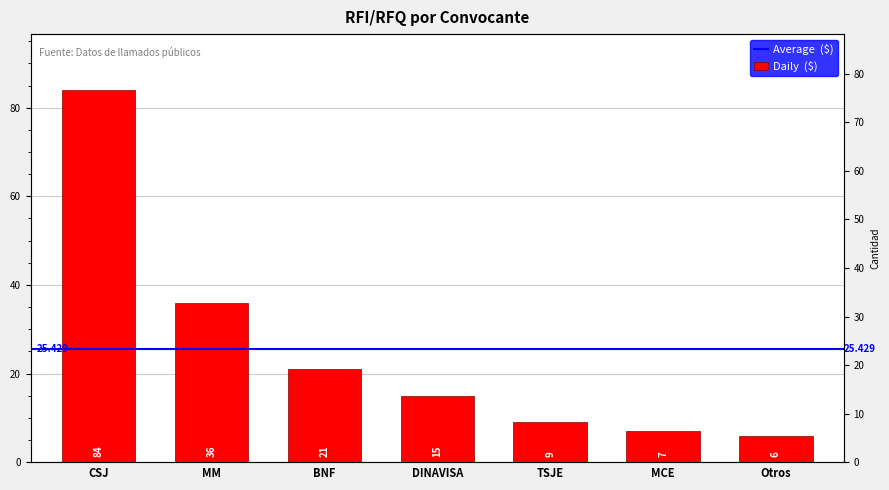

What is the change in value from MM to TSJE?

-27